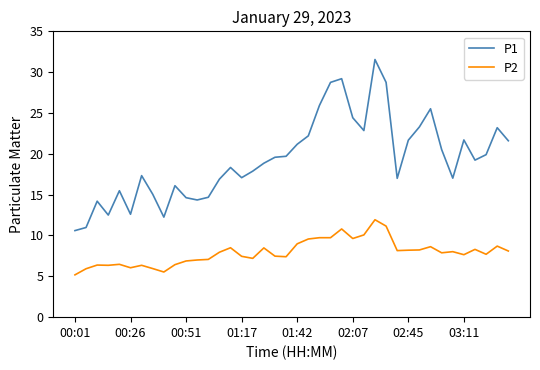

Which series has the widest spread of values?

P1